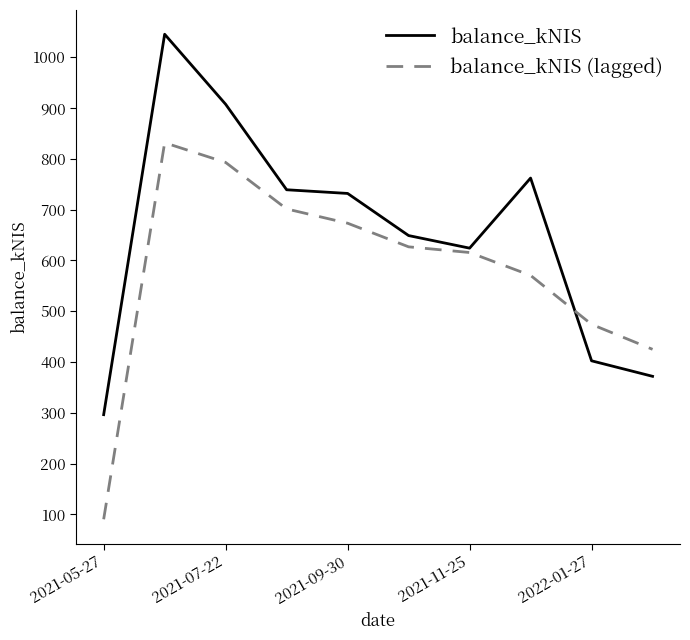

What is the minimum value for balance_kNIS?

296.4